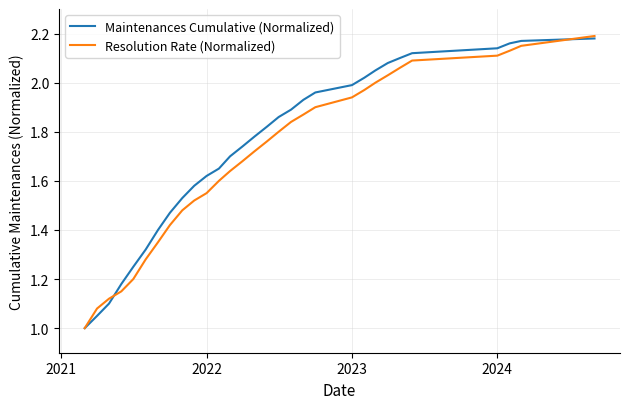

What is the minimum value shown in the chart?

1.0